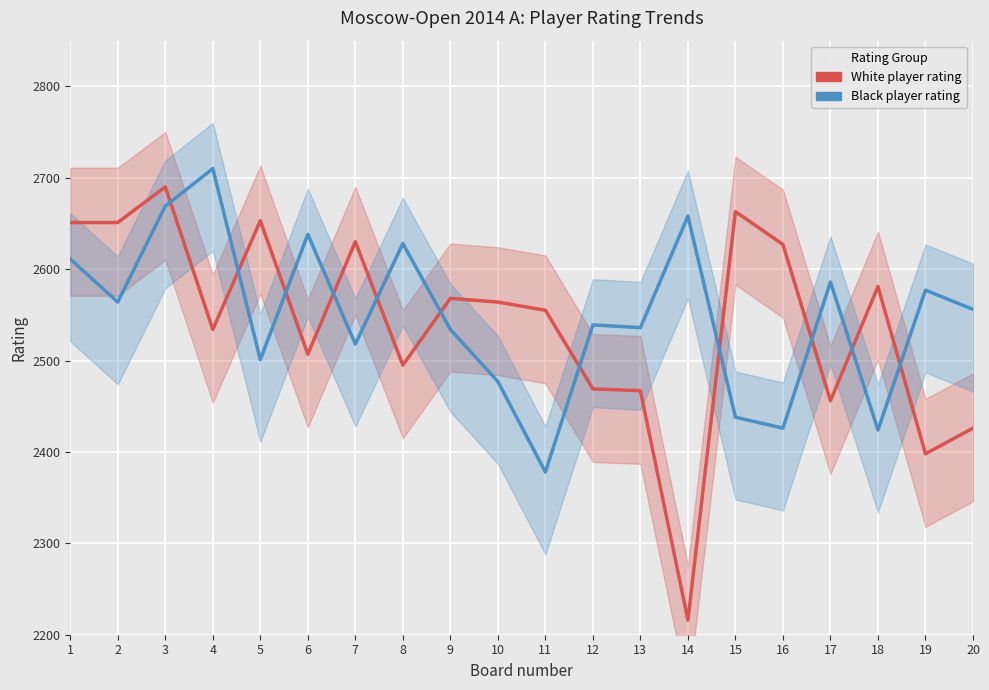

Is it true that White player rating equals 2630 at 7?

True